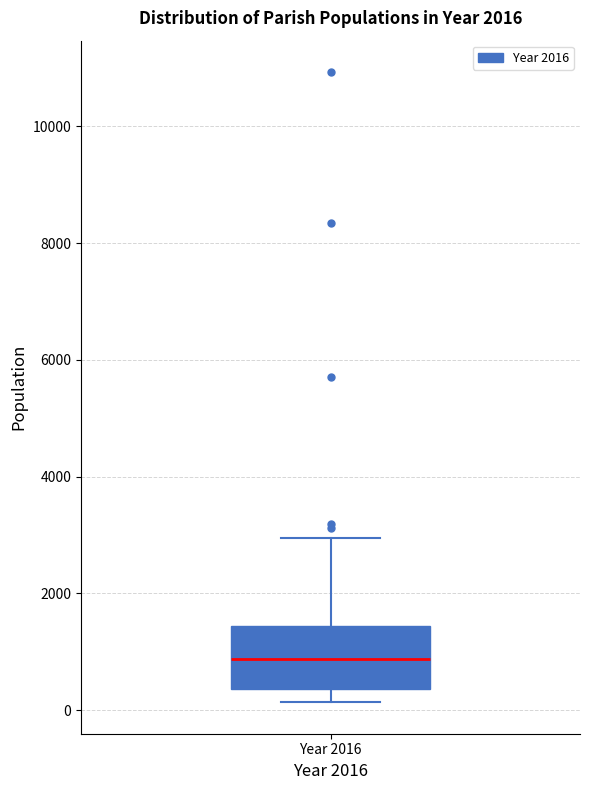

Transcribe this box plot: give where the median line is, the range the box spans, and where the two whiskers end, as read against the y-axis. The values are not printed on the chart, so give them approximately, as read against the axis.

median 800, box 400 to 1400, whiskers 200 to 3000